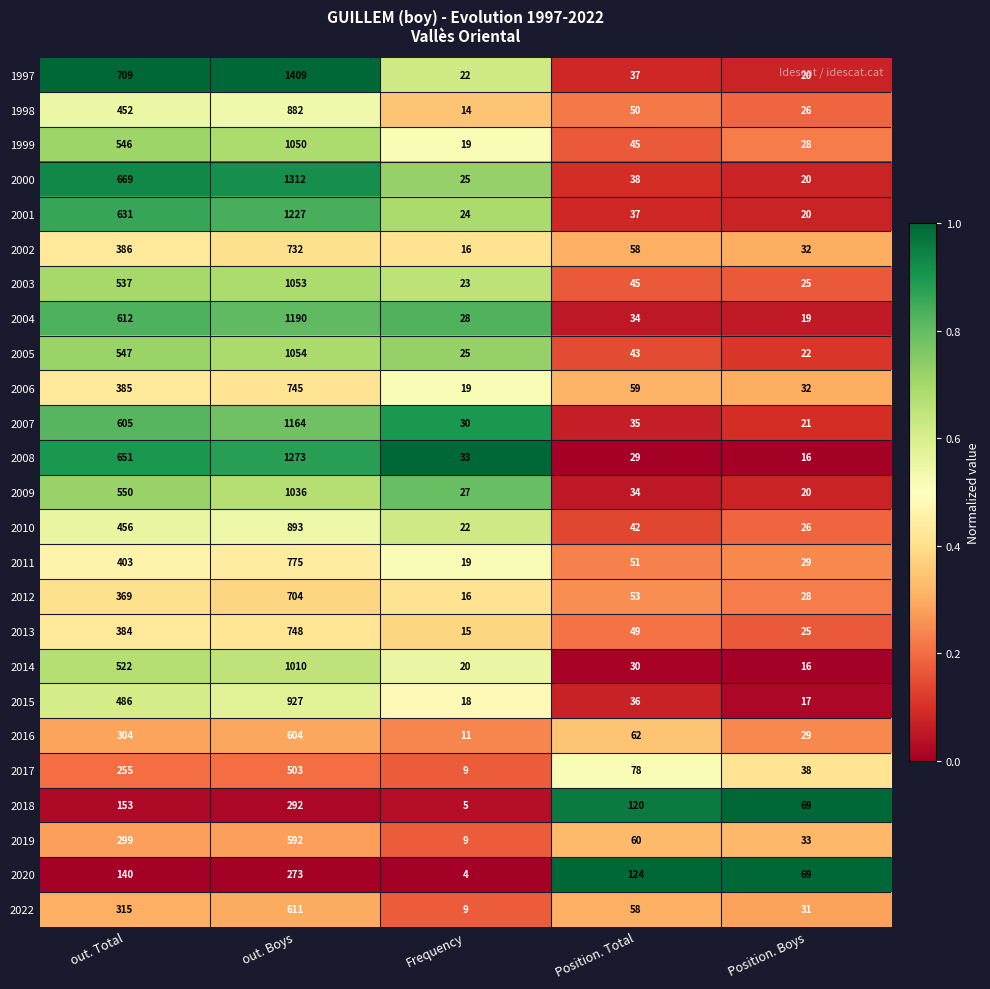

Is it true that 2001 equals 631 at out. Total?

True